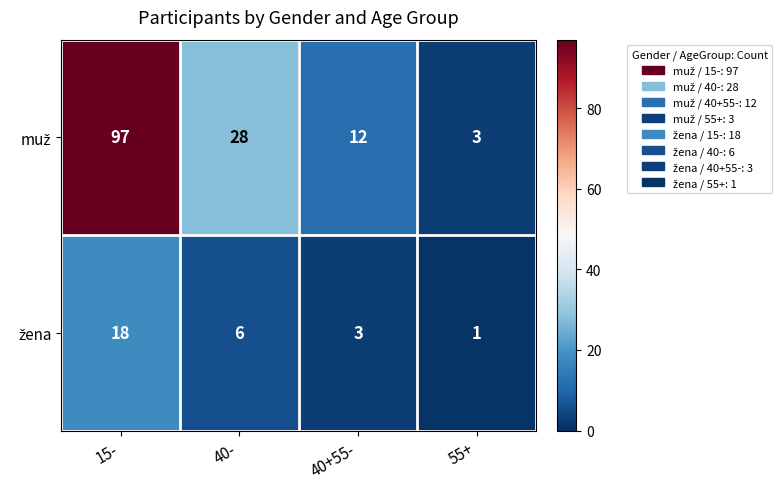

Which category has the highest value across all series?

15-